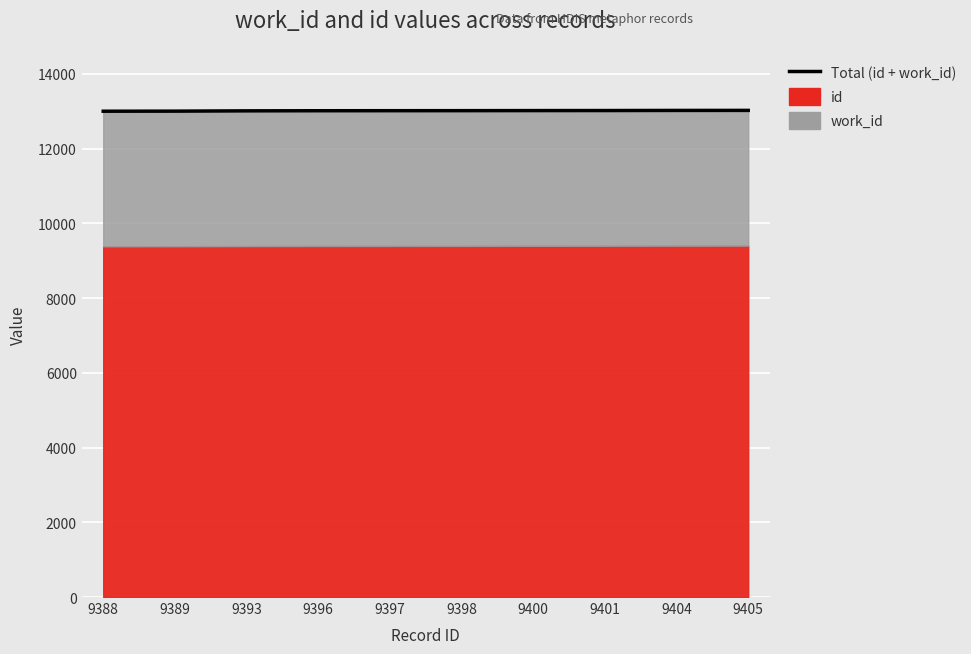

List the labels in order of value, largest first.

9405, 9404, 9401, 9400, 9398, 9397, 9396, 9393, 9389, 9388